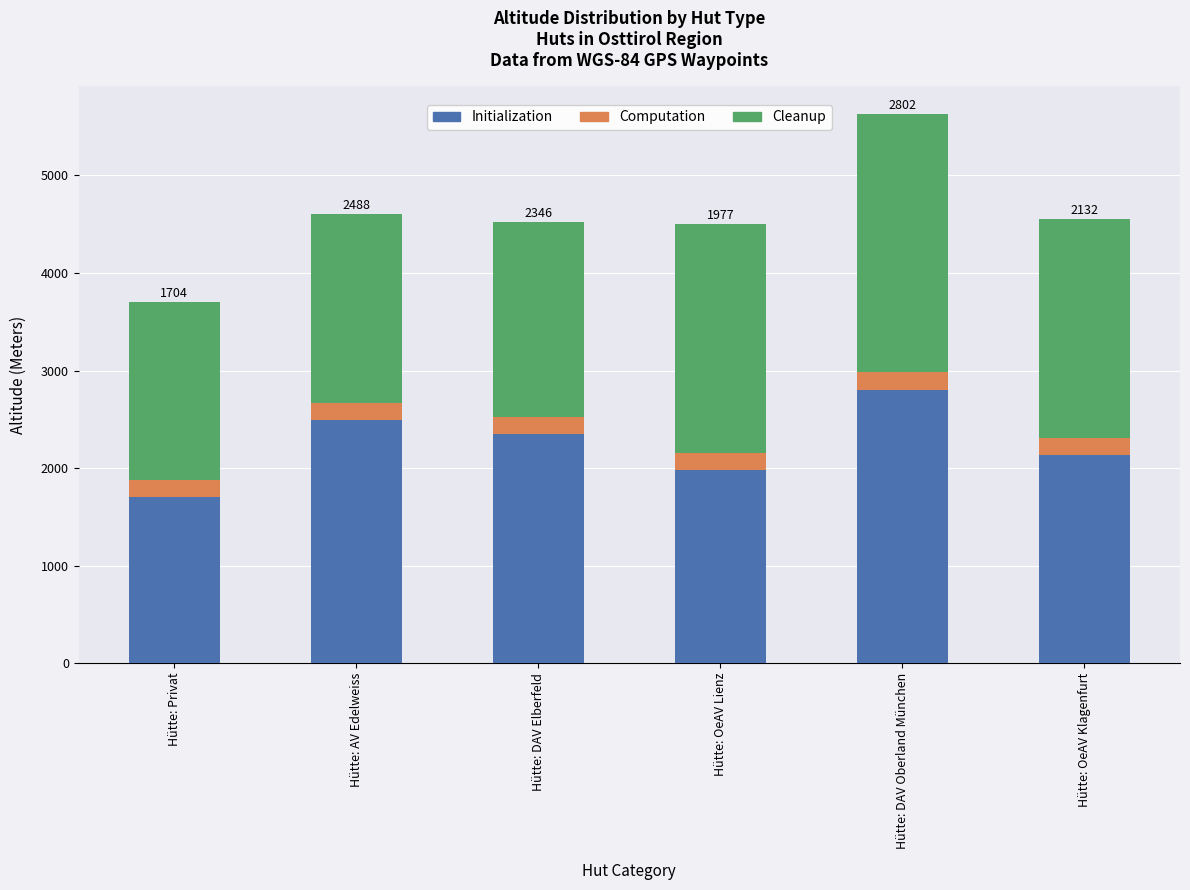

Reading left to right, transcribe the values for Initialization.

Hütte: Privat=1704	Hütte: AV Edelweiss=2488	Hütte: DAV Elberfeld=2346	Hütte: OeAV Lienz=1977	Hütte: DAV Oberland München=2802	Hütte: OeAV Klagenfurt=2132